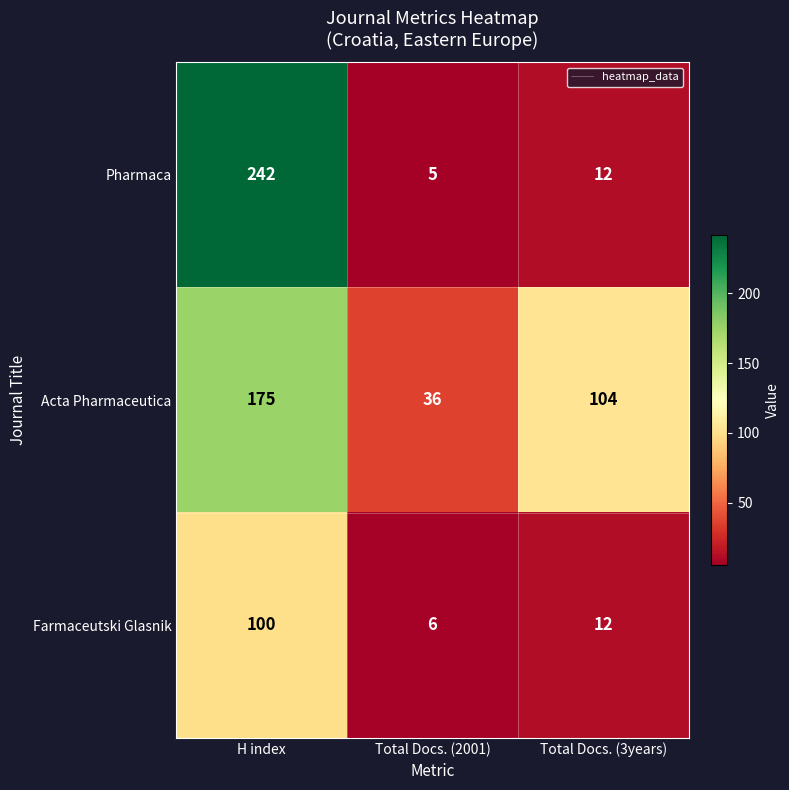

Reading left to right, transcribe all the data shown in this chart.

Pharmaca: 242	5	12
Acta Pharmaceutica: 175	36	104
Farmaceutski Glasnik: 100	6	12